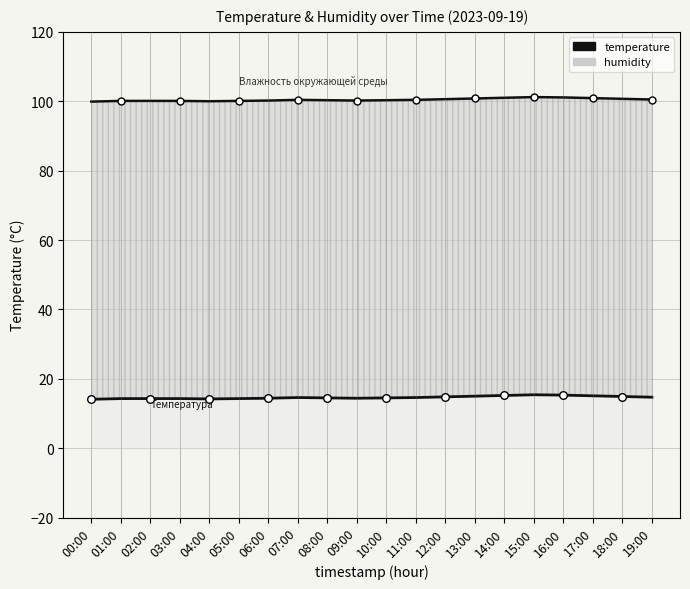

Approximately how many times larger is the value at 13:00 compared to 09:00?

1.0